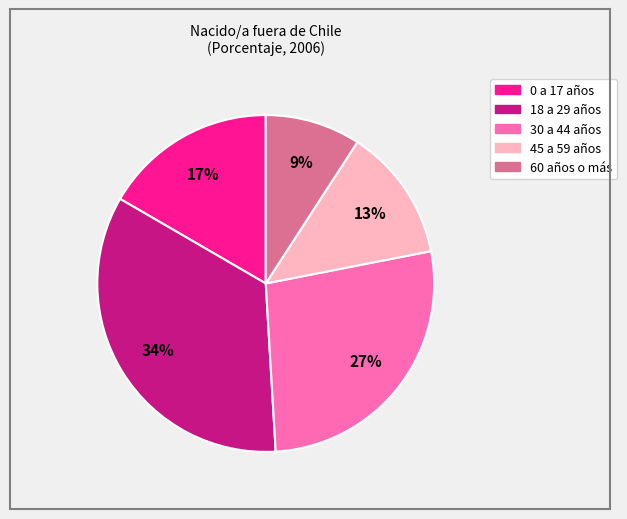

Which category has the biggest portion of the pie?

18 a 29 años